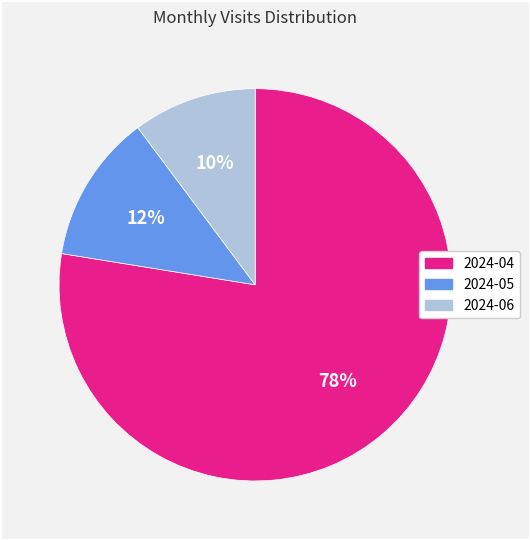

To the nearest percent, what percentage of the pie is 2024-06?

10%